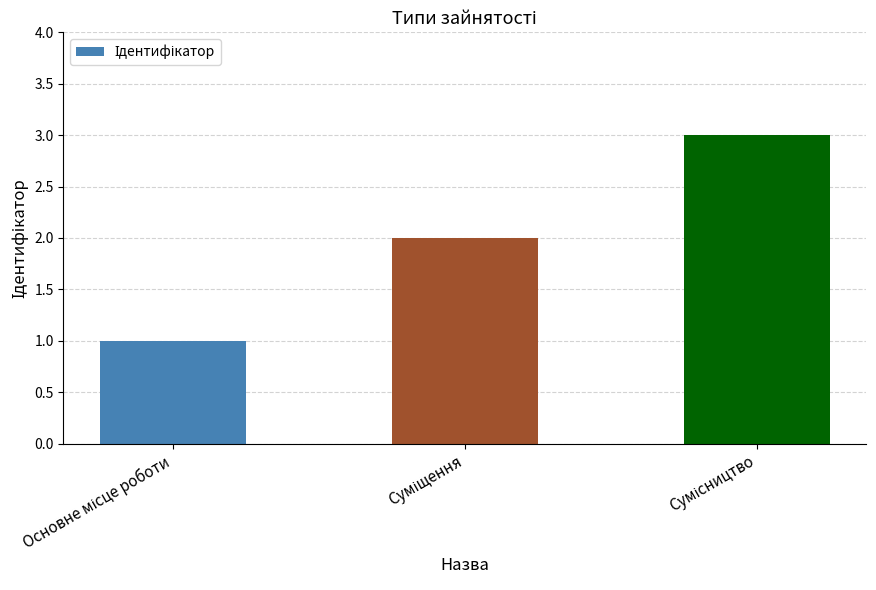

What is the greatest value displayed?

3